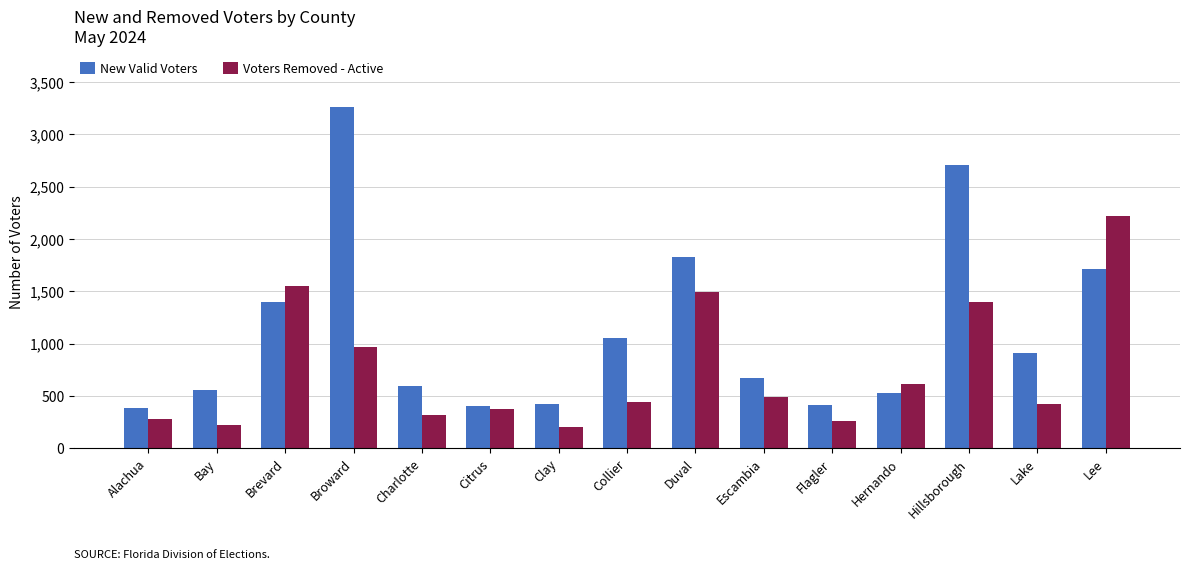

At Flagler, list the series in order from largest to smallest.

New Valid Voters, Voters Removed - Active